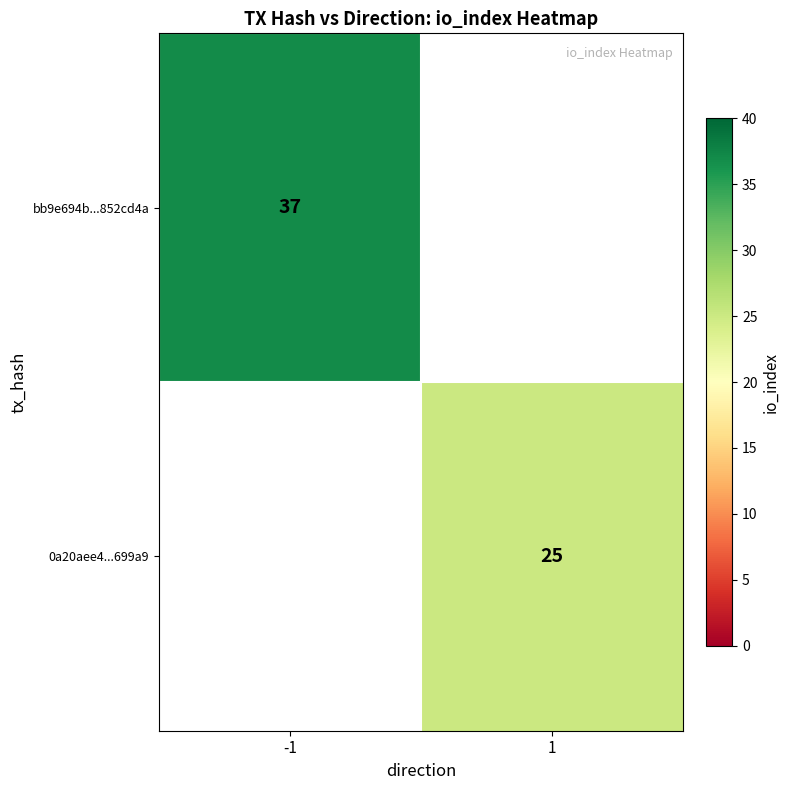

The bb9e694b...852cd4a series shows 17 at -1. True or false?

False